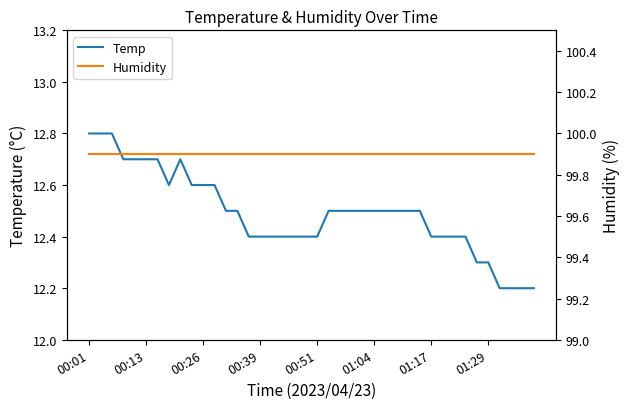

What is the sum of all Temp values?

499.6